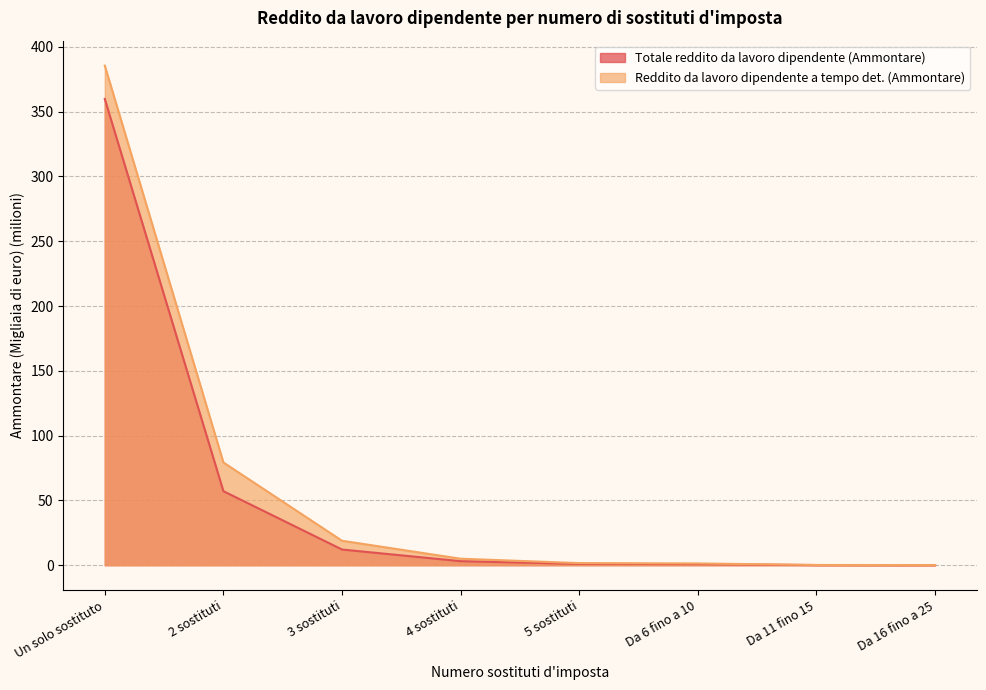

Between Un solo sostituto and Da 16 fino a 25, which is larger?

Un solo sostituto